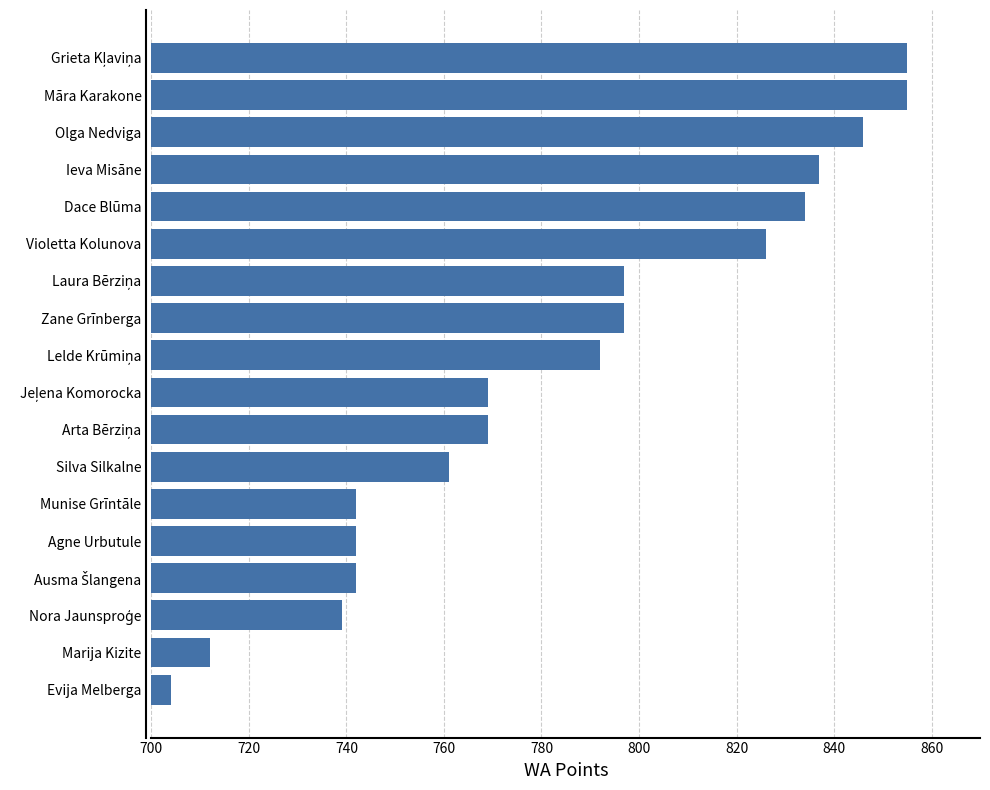

Reading bottom to top, transcribe all the data shown in this chart.

704	712	739	742	742	742	761	769	769	792	797	797	826	834	837	846	855	855